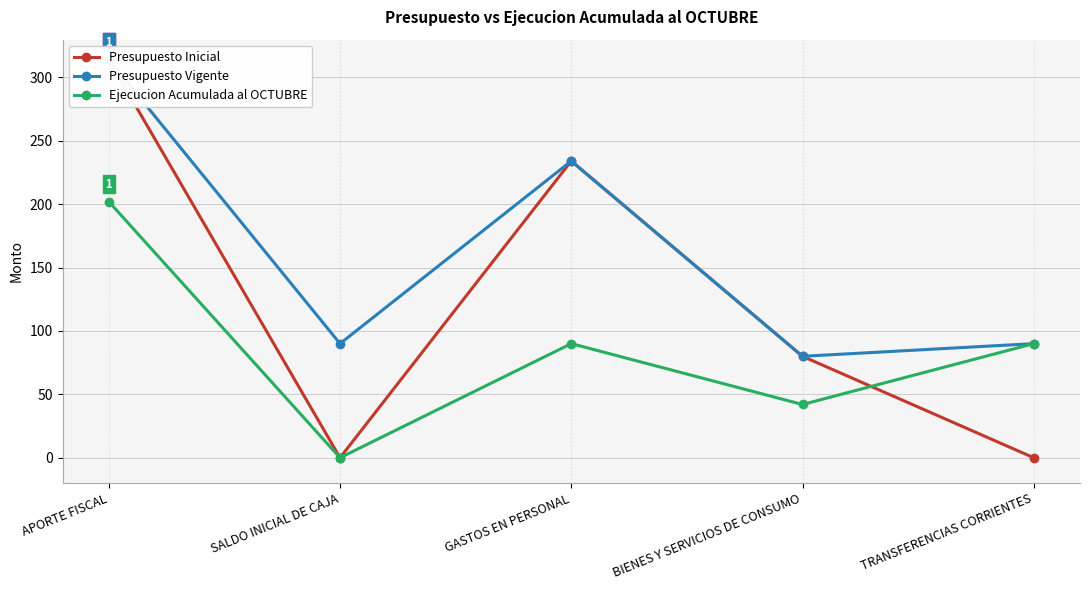

Which series has the widest spread of values?

Presupuesto Inicial